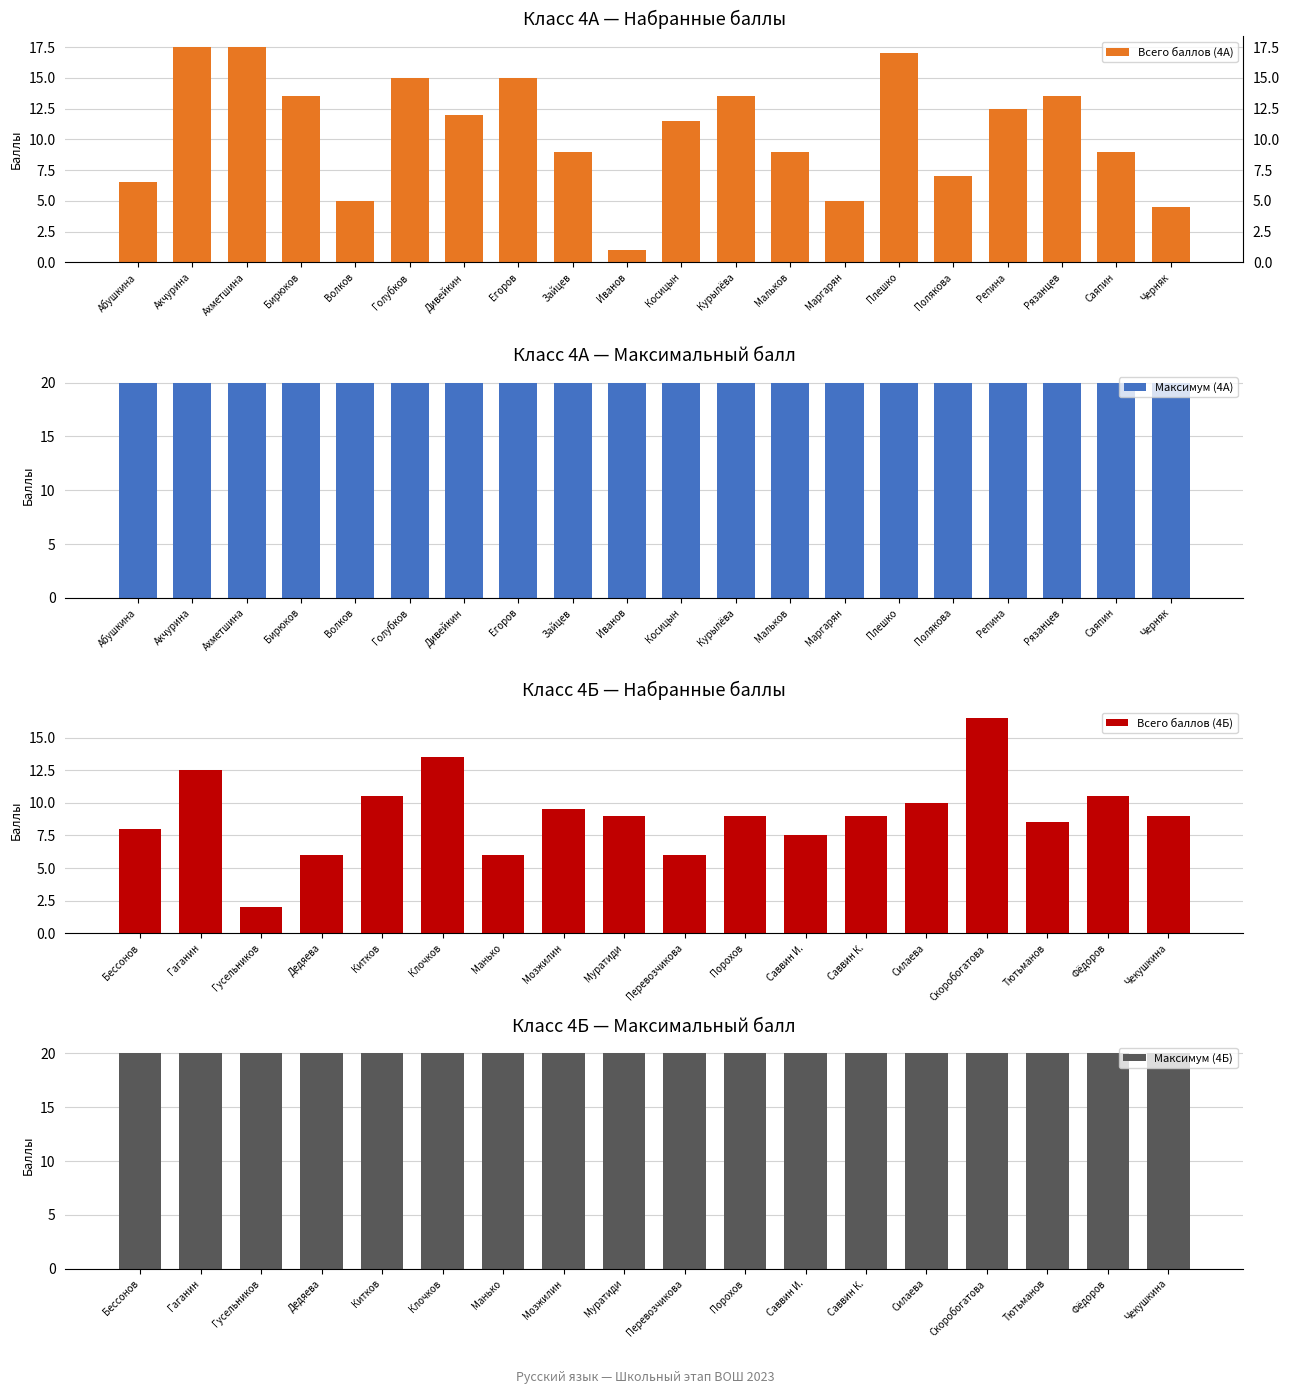

What is the difference between the 4 Б баллов values at 7 and 11?

2.0